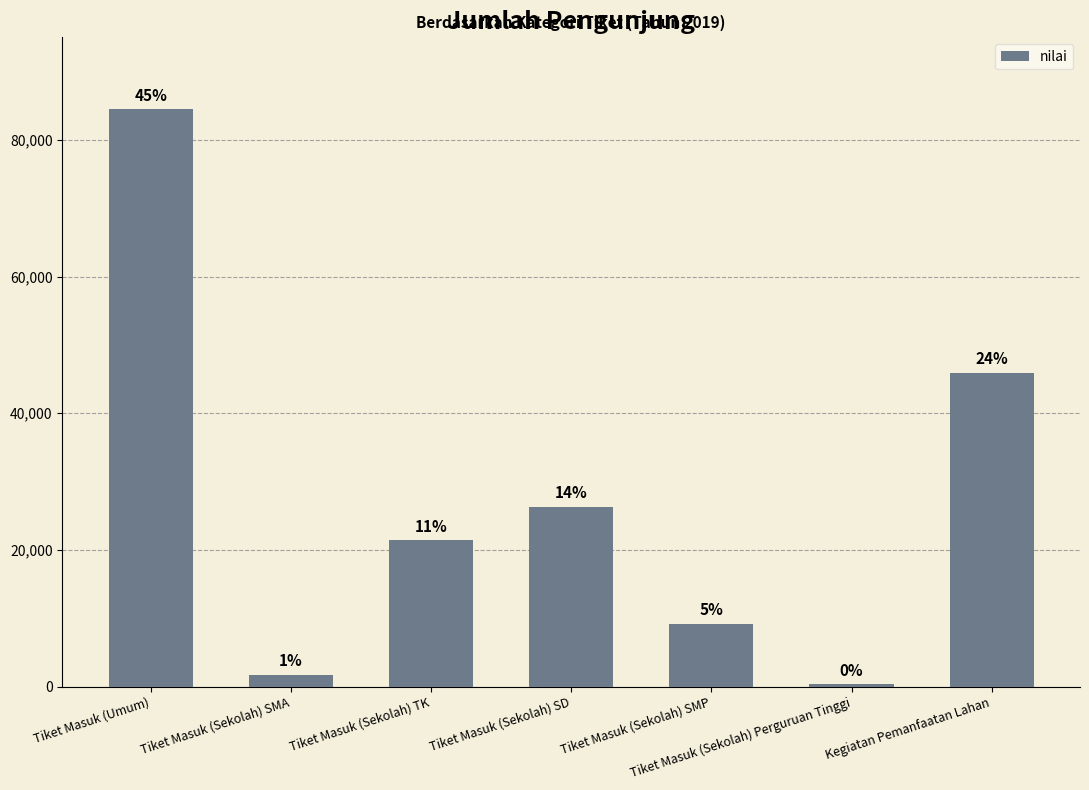

How many bars are there in total?

7